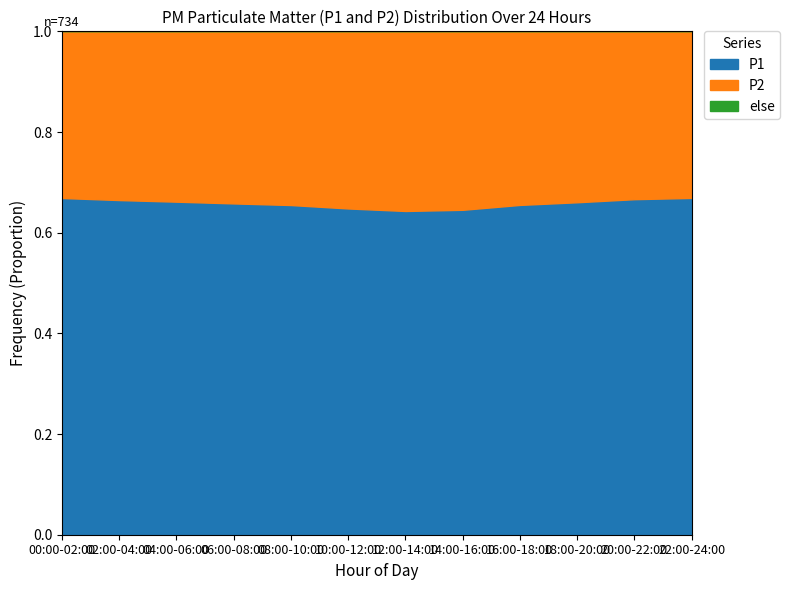

The P2 series shows 21.9 at 02:00-04:00. True or false?

True